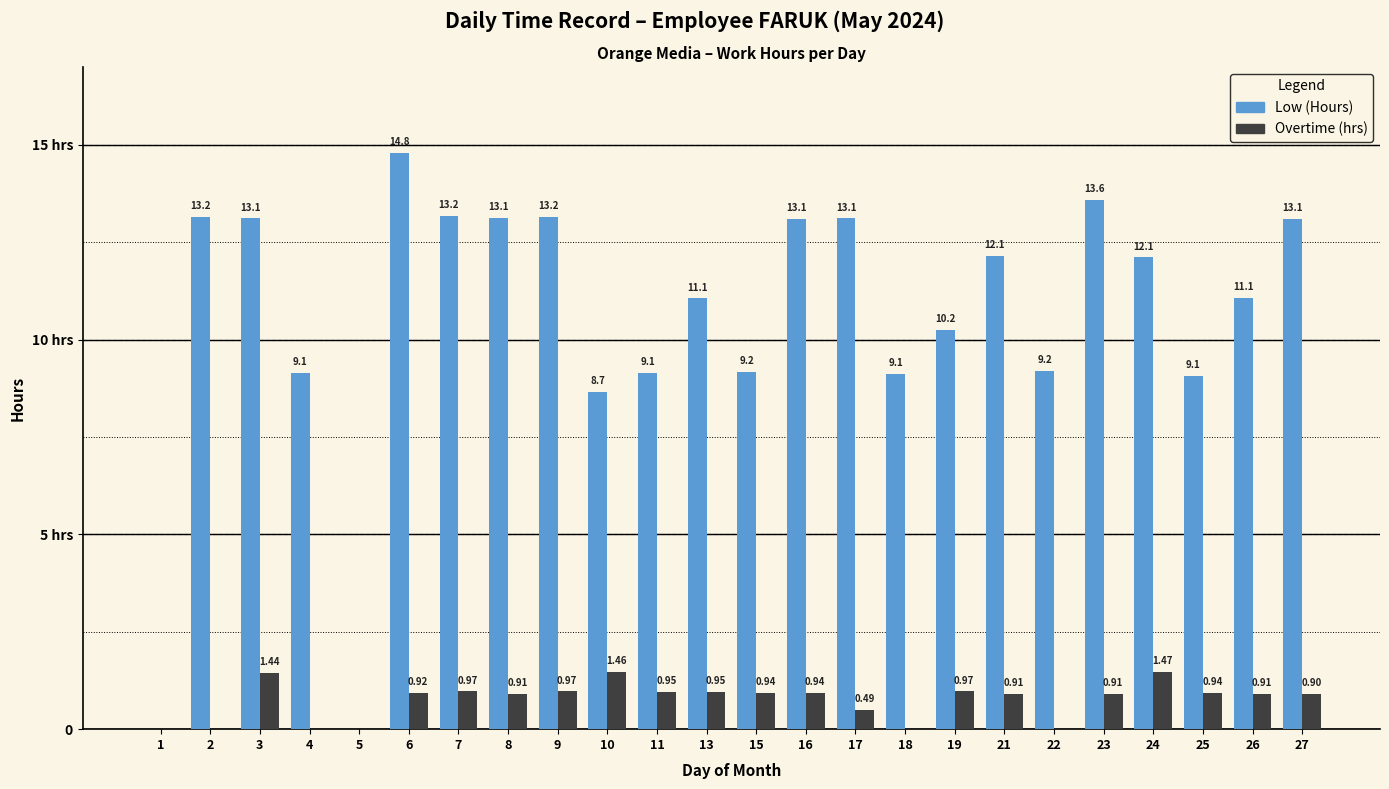

What is the sum of the Overtime (hrs) values at 15 and 1?

0.9